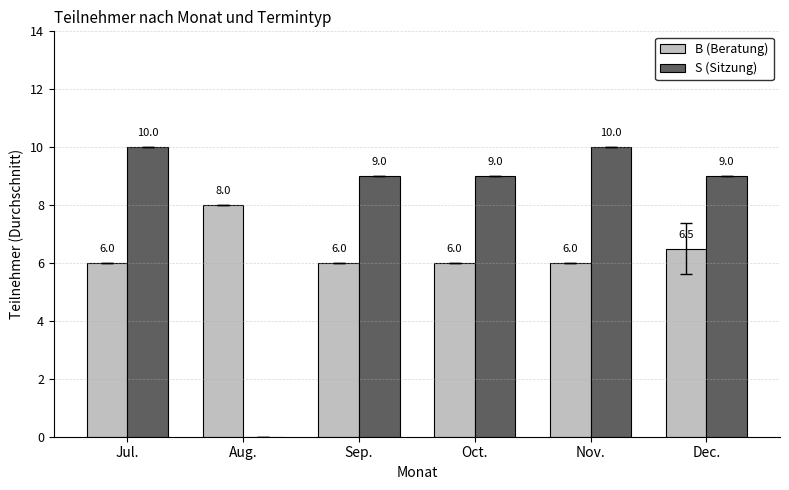

The B (Beratung) series shows 6.0 at Oct.. True or false?

True